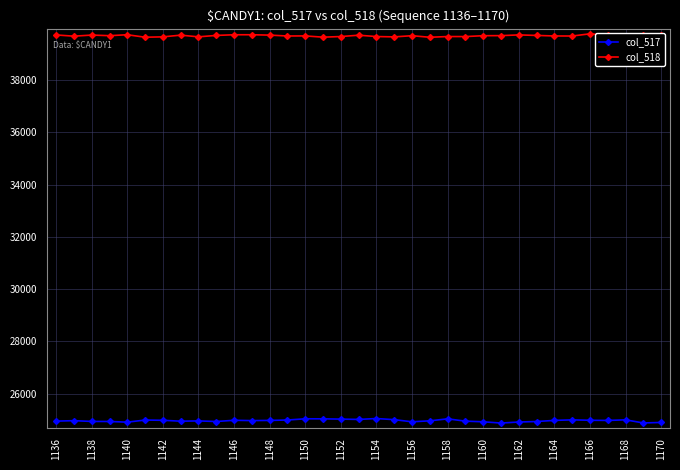

List the series in order of their peak value, lowest first.

col_517, col_518